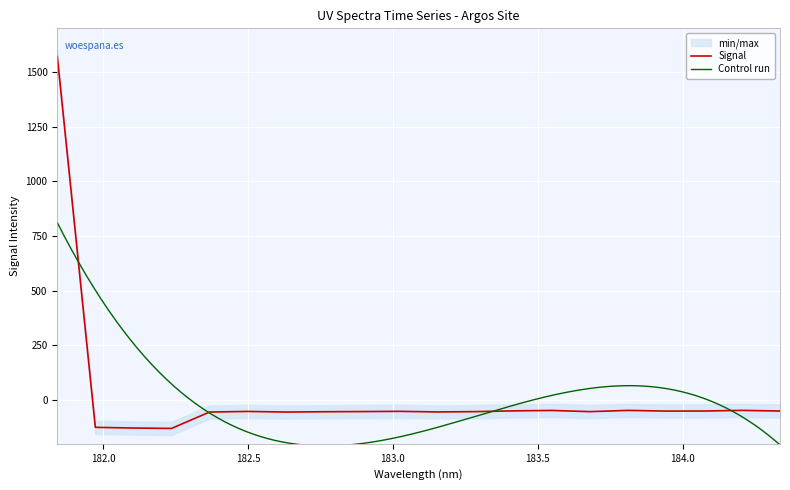

Is it true that the value at 182.7613026778 is -53.4?

True